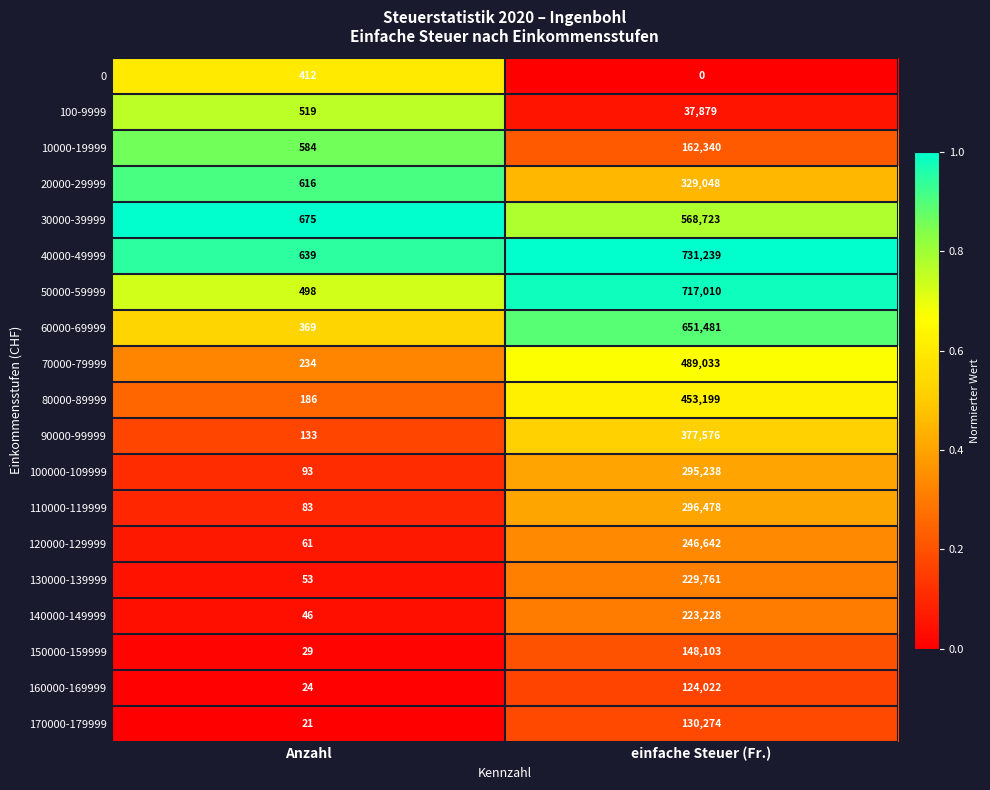

Which series has the widest spread of values?

40000-49999